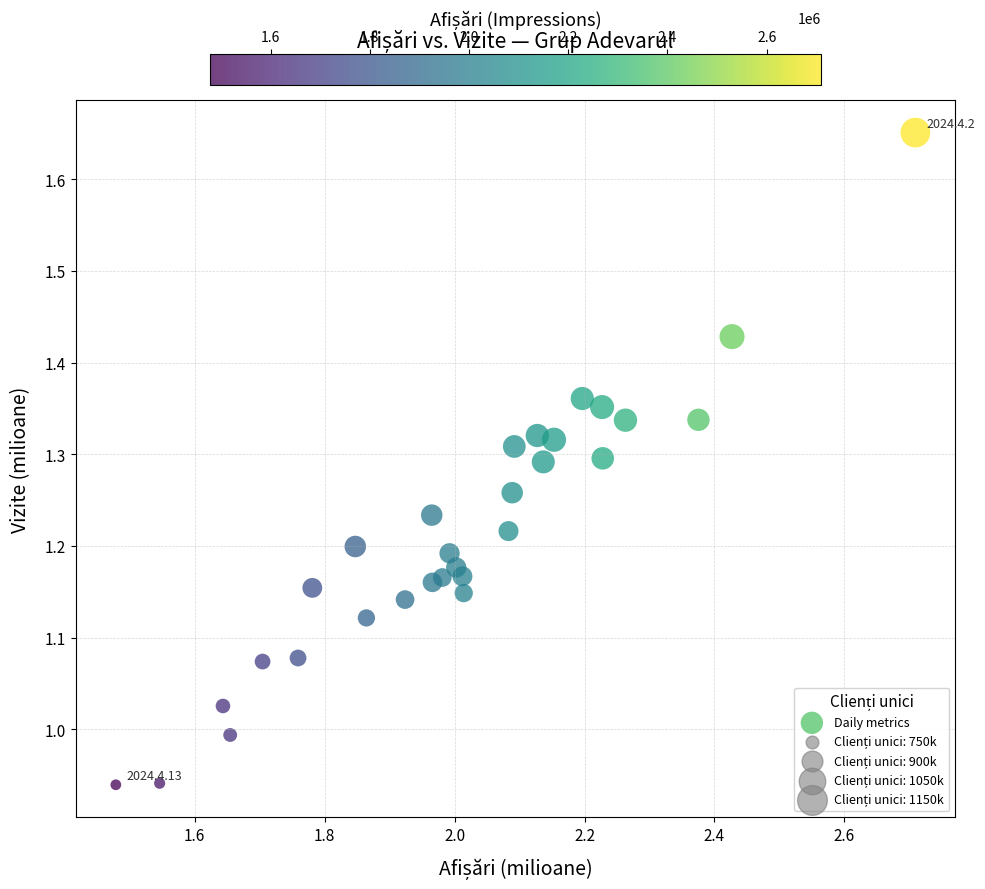

What is the range of Y values (max minus min)?

0.7